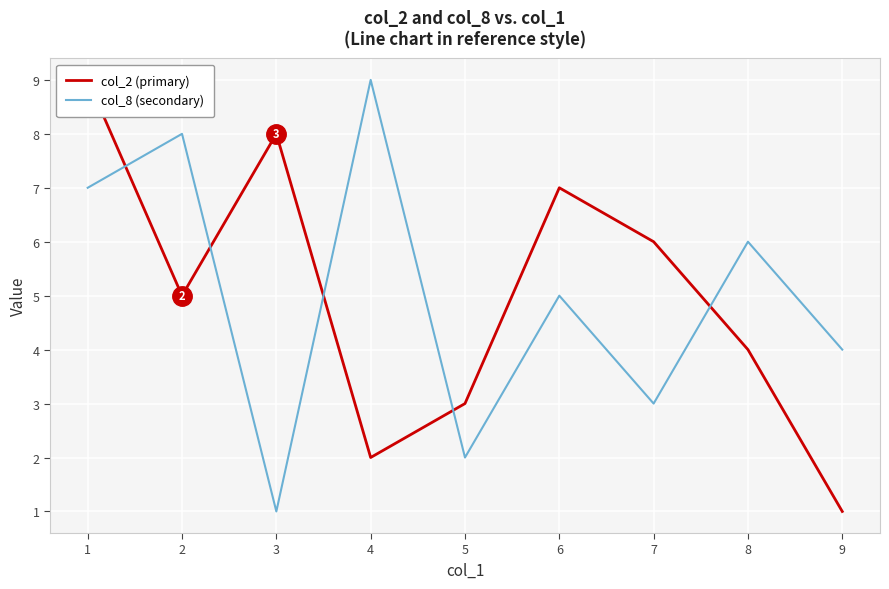

True or false: col_8 (secondary) has a value of 5 at 6.

True